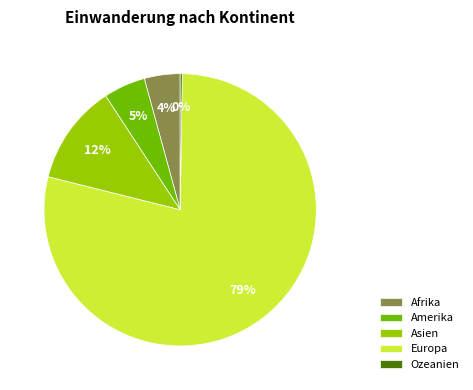

To the nearest percent, what portion does Afrika represent?

4%